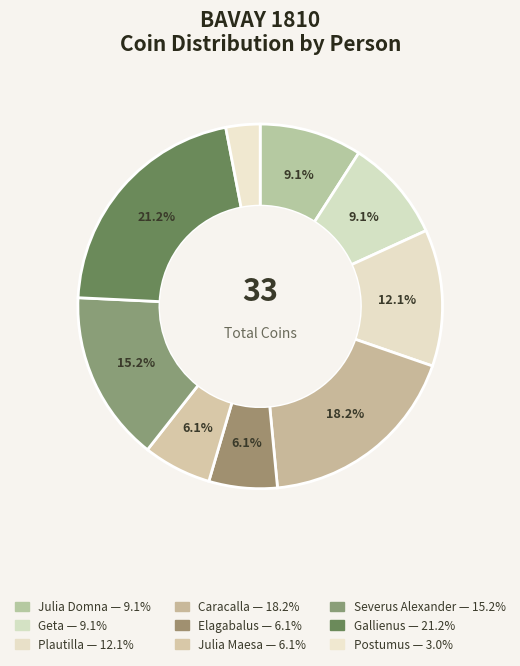

How much of the chart is everything except Julia Maesa?

93.9%